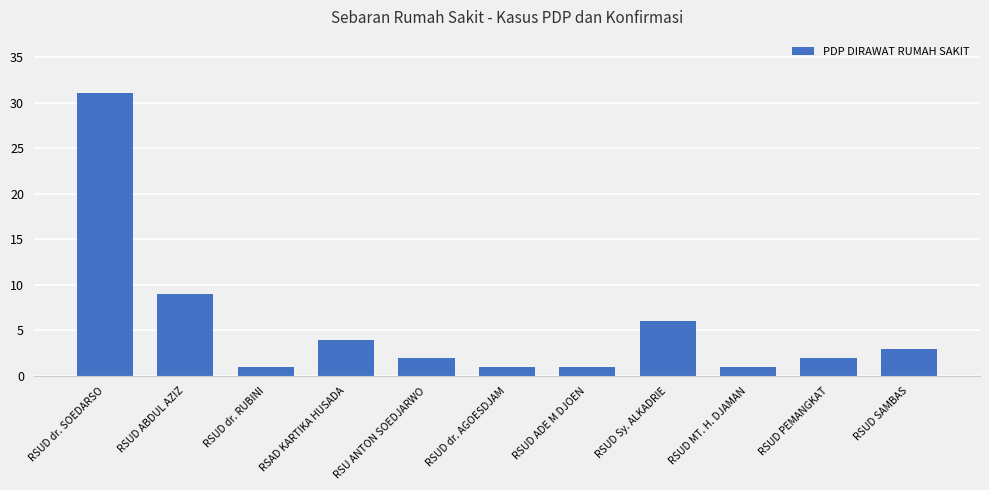

What is the difference between the values at RSUD Sy. ALKADRIE and RSUD PEMANGKAT?

4